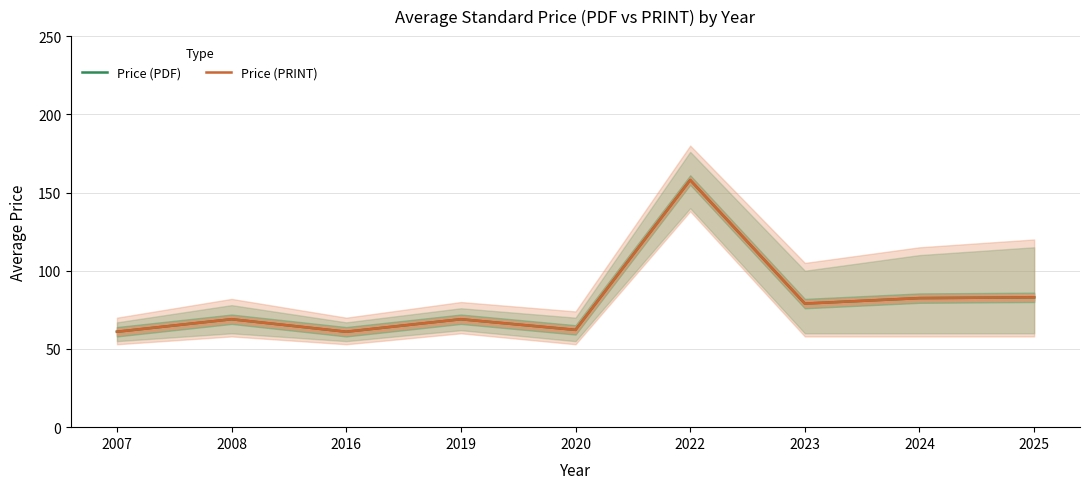

Rank the series by their maximum value, from lowest to highest.

Price (PDF), Price (PRINT)